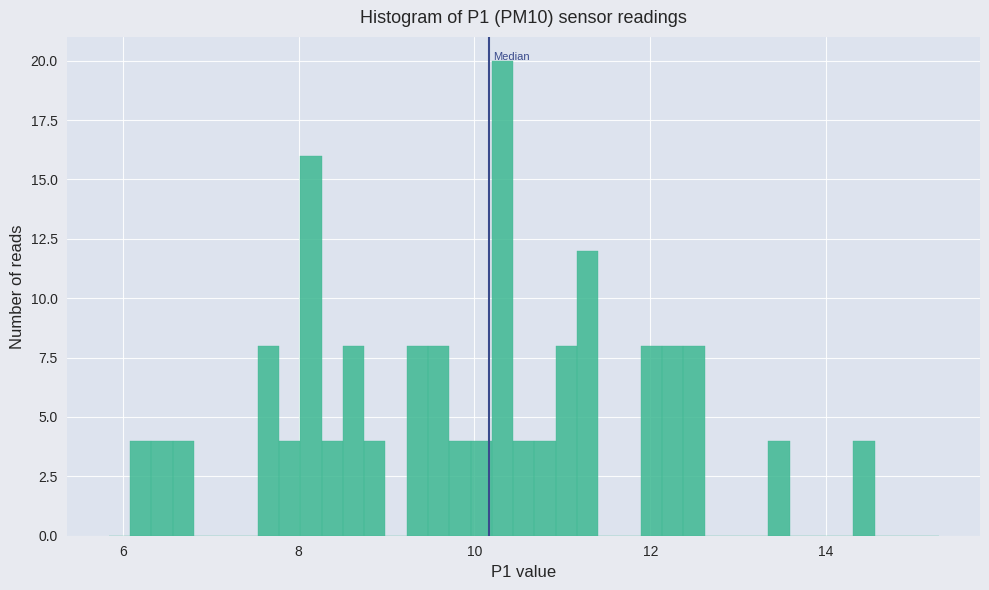

Read against the x-axis, roughly where is the centre of the tallest bar?

10.4